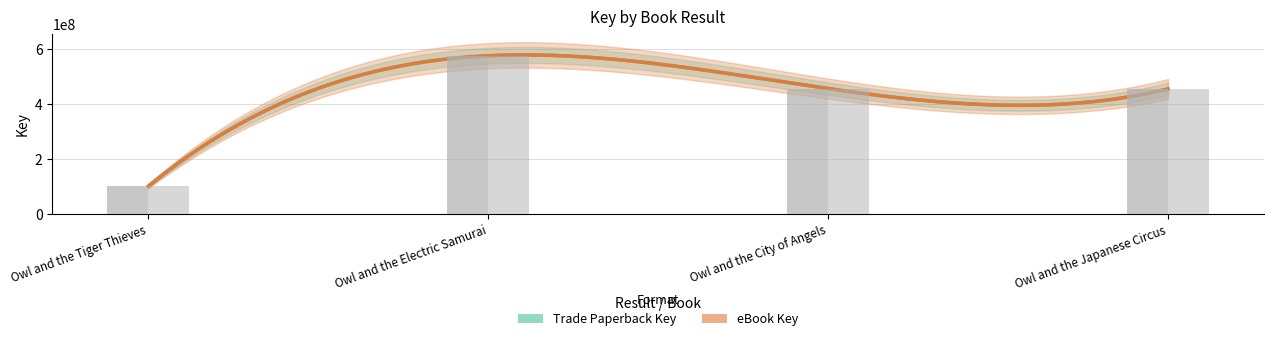

How many values in the Trade Paperback Key series are below 456689362?

2